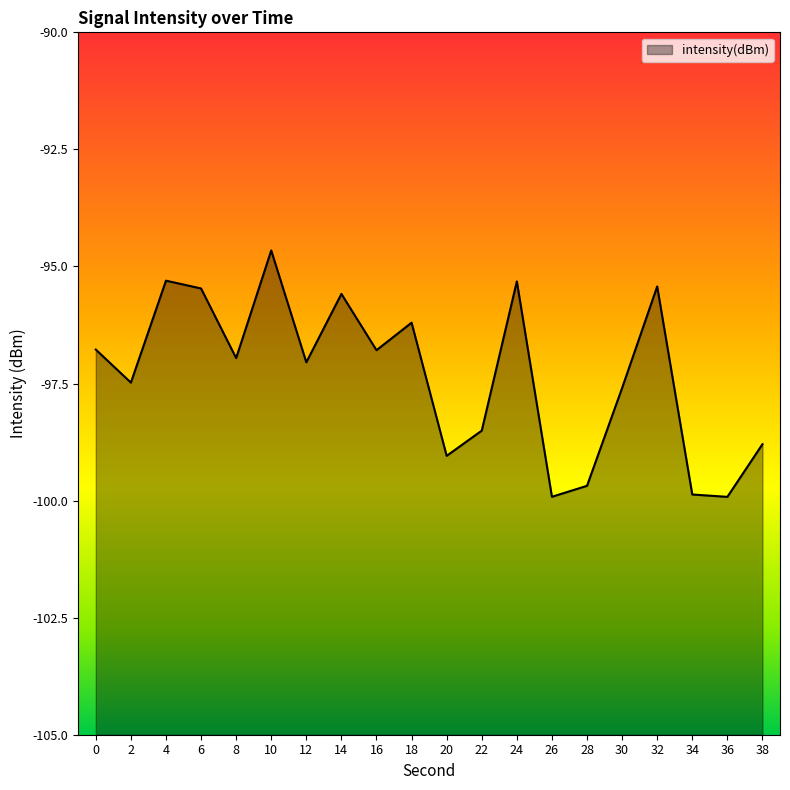

The chart shows a value of -97.6 at 30. True or false?

True